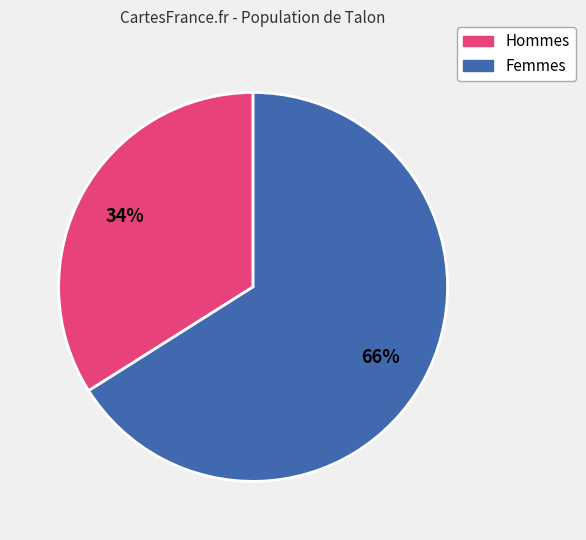

To the nearest percent, what is the average slice percentage?

50%